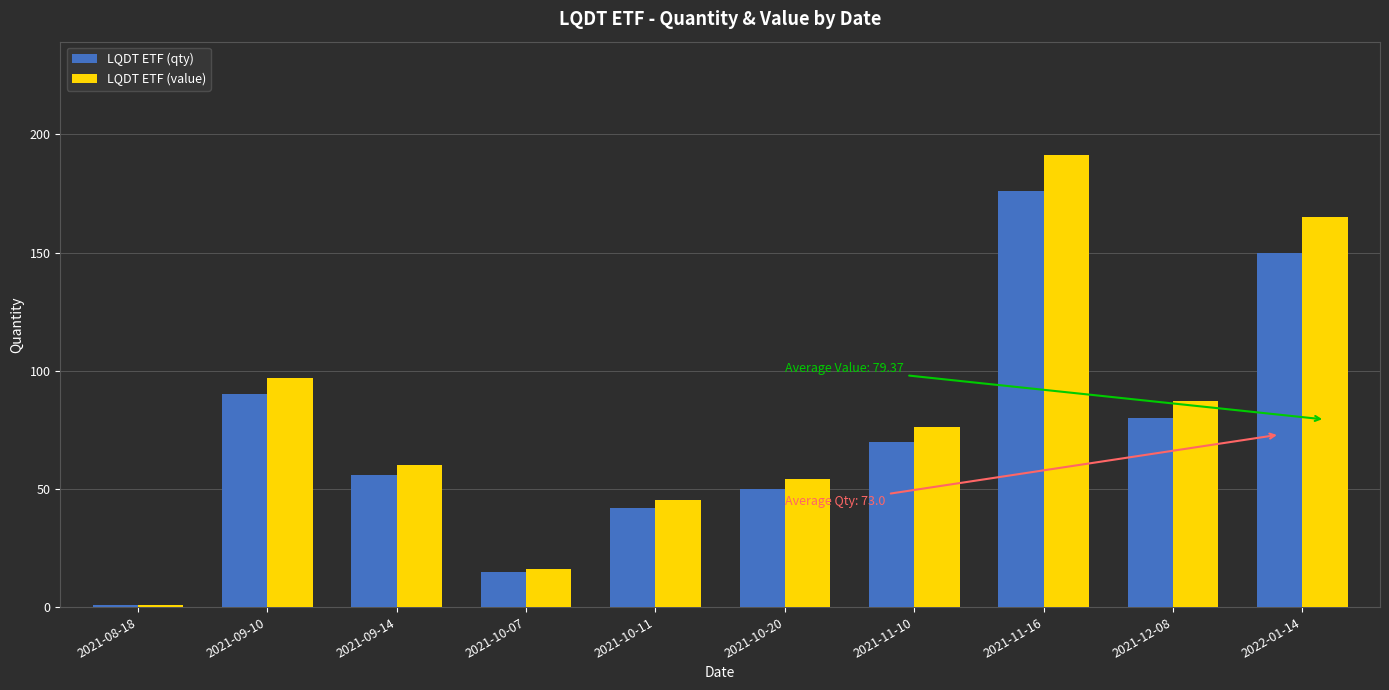

What is the sum of the LQDT ETF (value) values at 2021-10-07 and 2021-12-08?

103.5